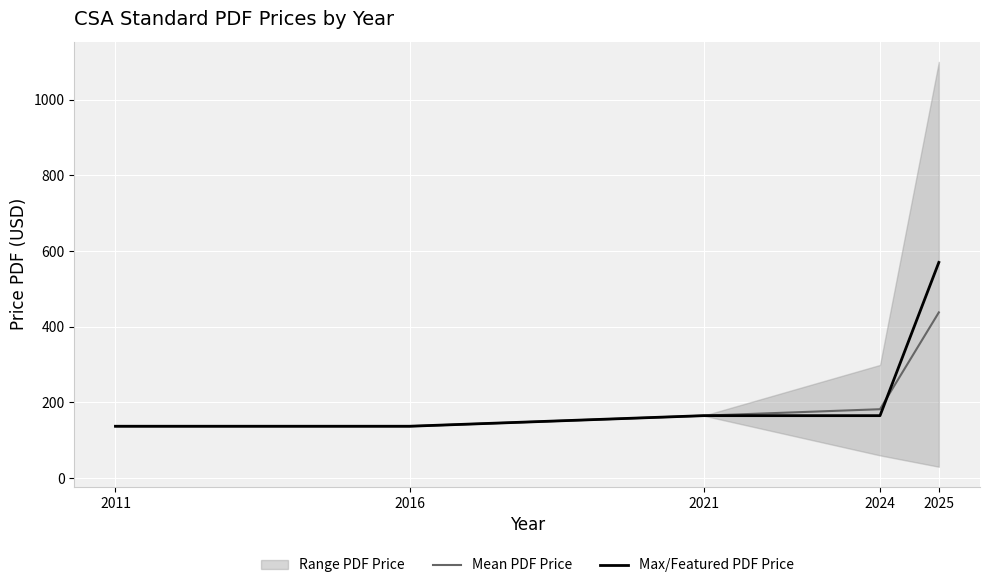

Is it true that Max/Featured PDF Price equals 70.8 at 2016?

False